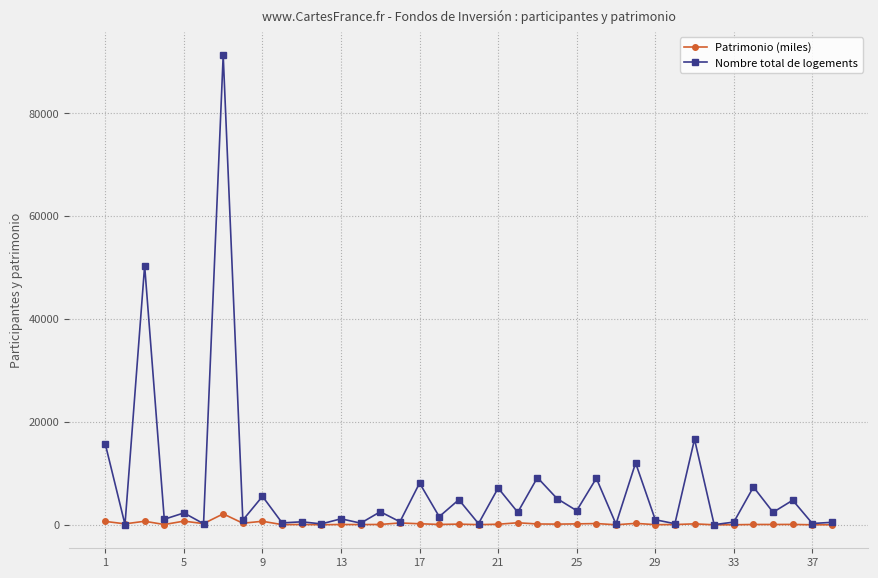

In Nombre total de logements, how many points are lower than both neighbors (excluding endpoints)?

17